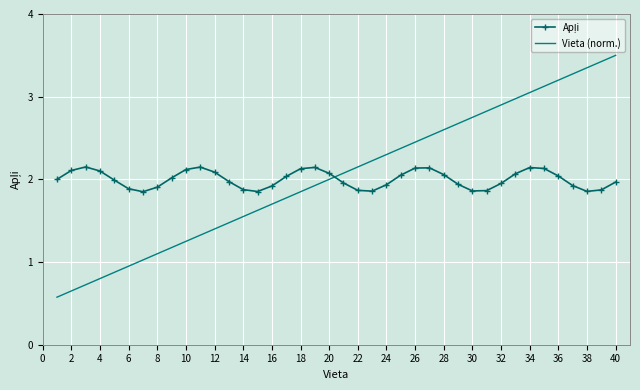

Which series has the largest range (max minus min)?

Vieta (norm.)